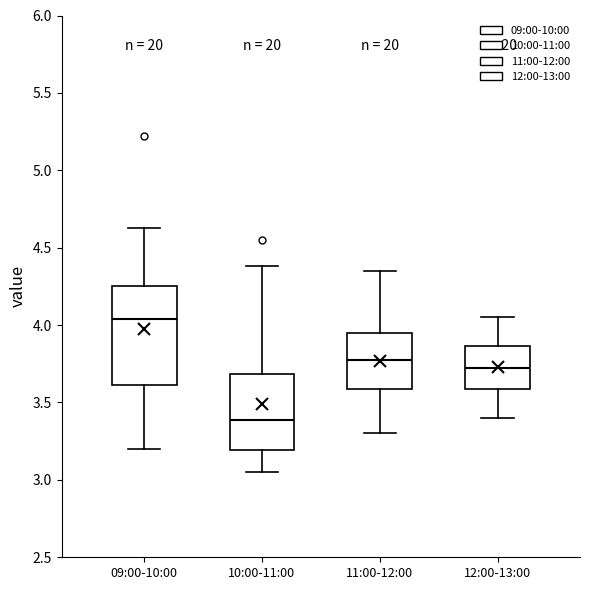

Where does the upper whisker of the box for 10:00-11:00 end on the y-axis? The values are not printed on the chart, so give them approximately, as read against the axis.

4.40